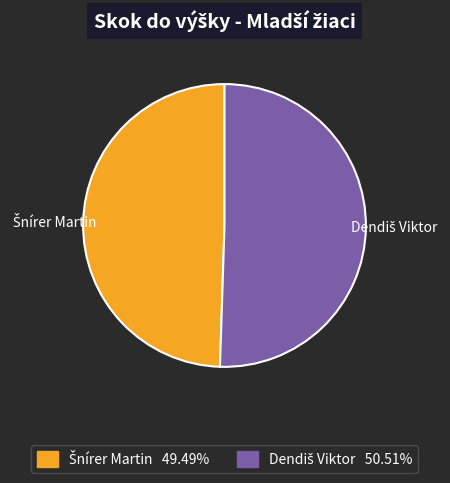

How many slices are in this pie chart?

2